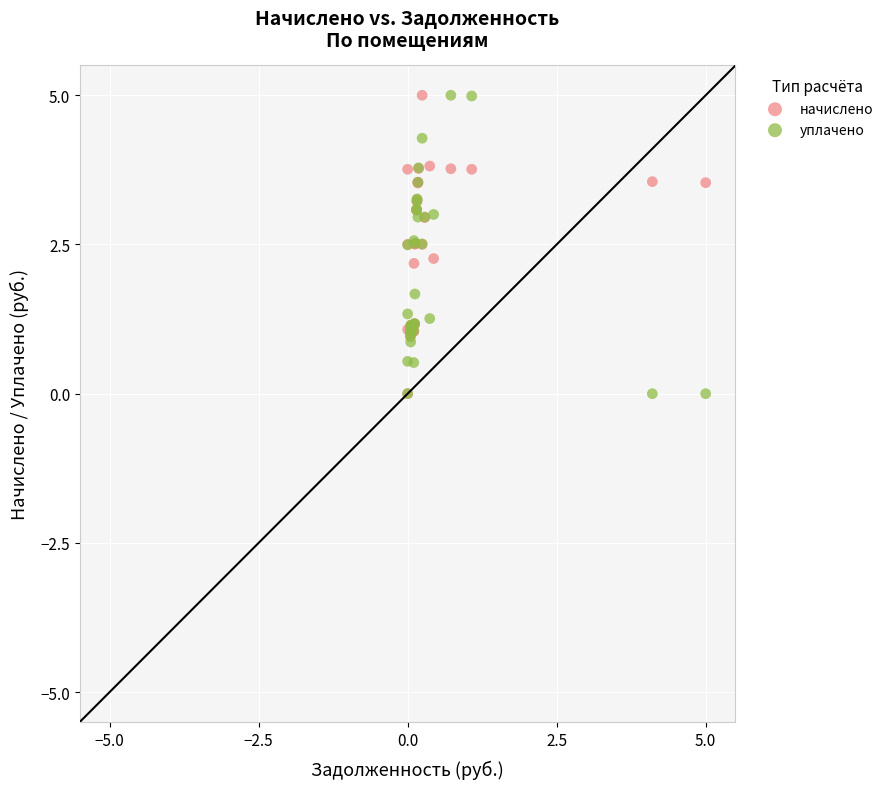

What are all the series names shown in the legend?

начислено, уплачено